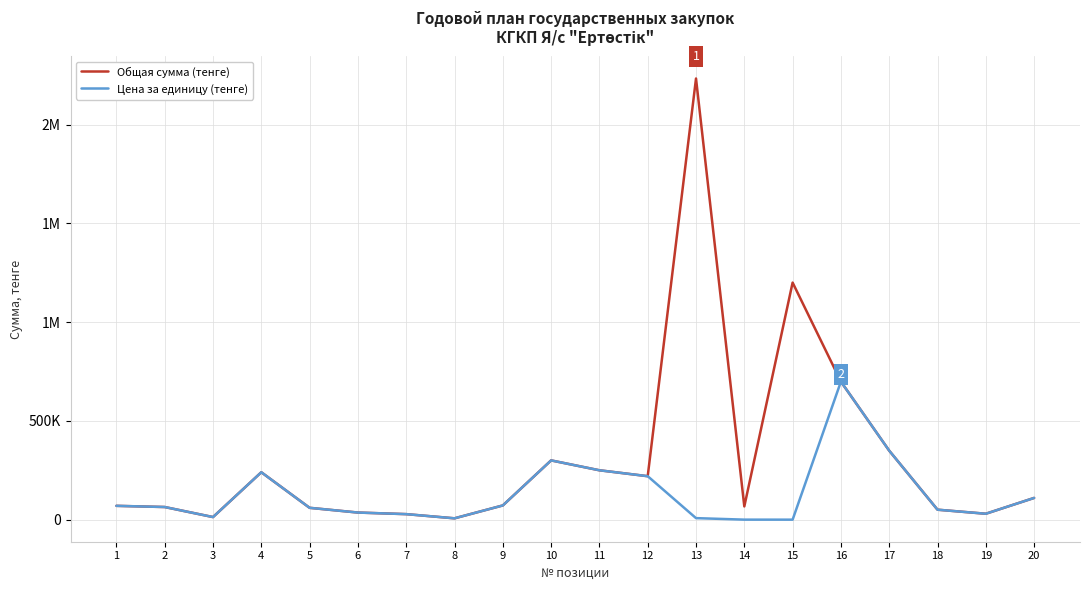

Which category has the lowest value across all series?

15